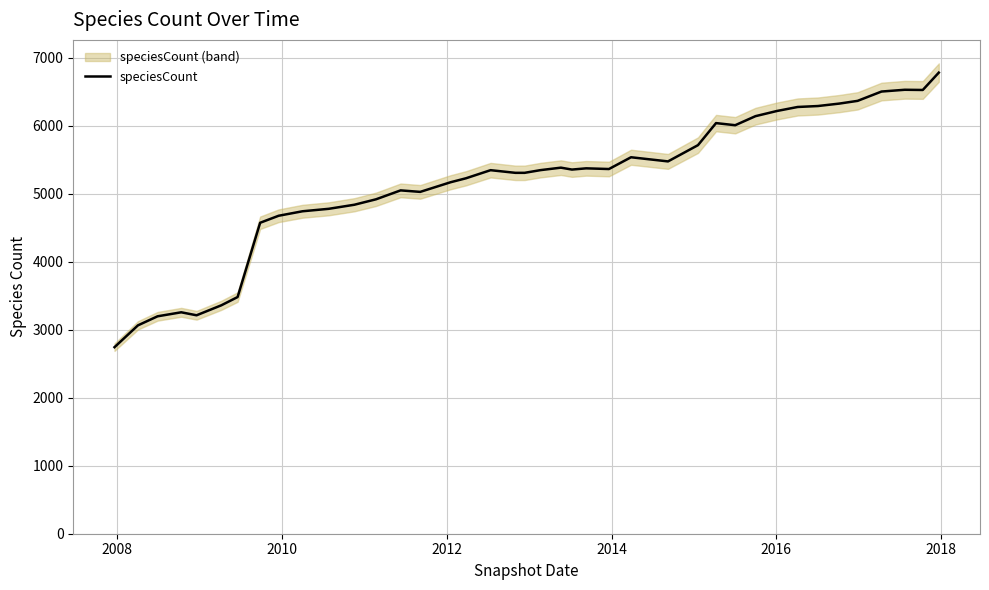

True or false: the data has more than 1 interior local peaks.

True